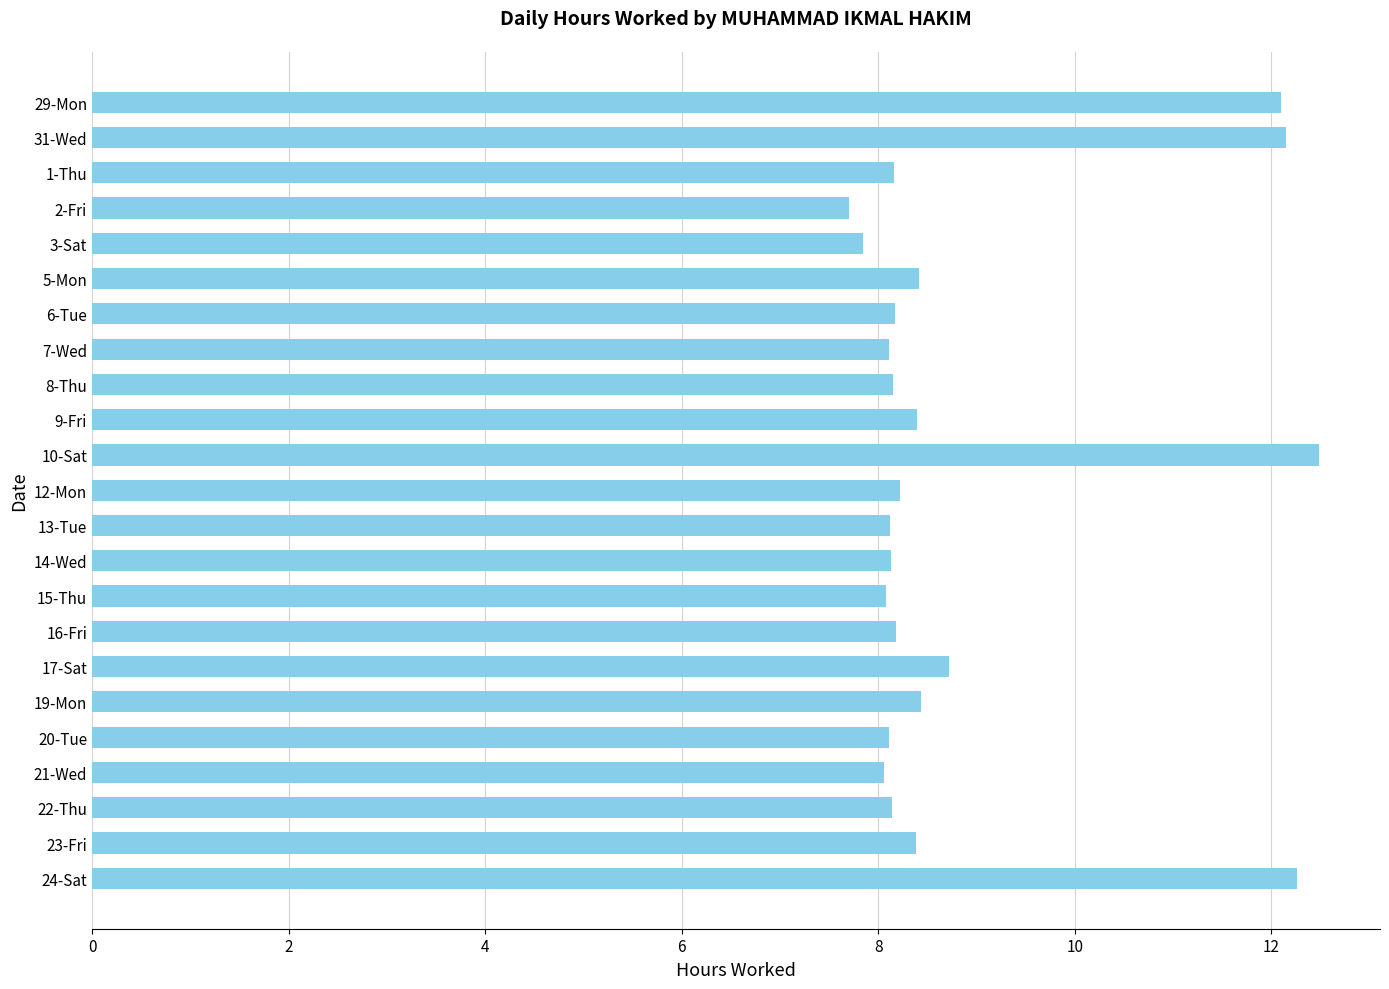

The value at 10-Sat is 7.3. True or false?

False